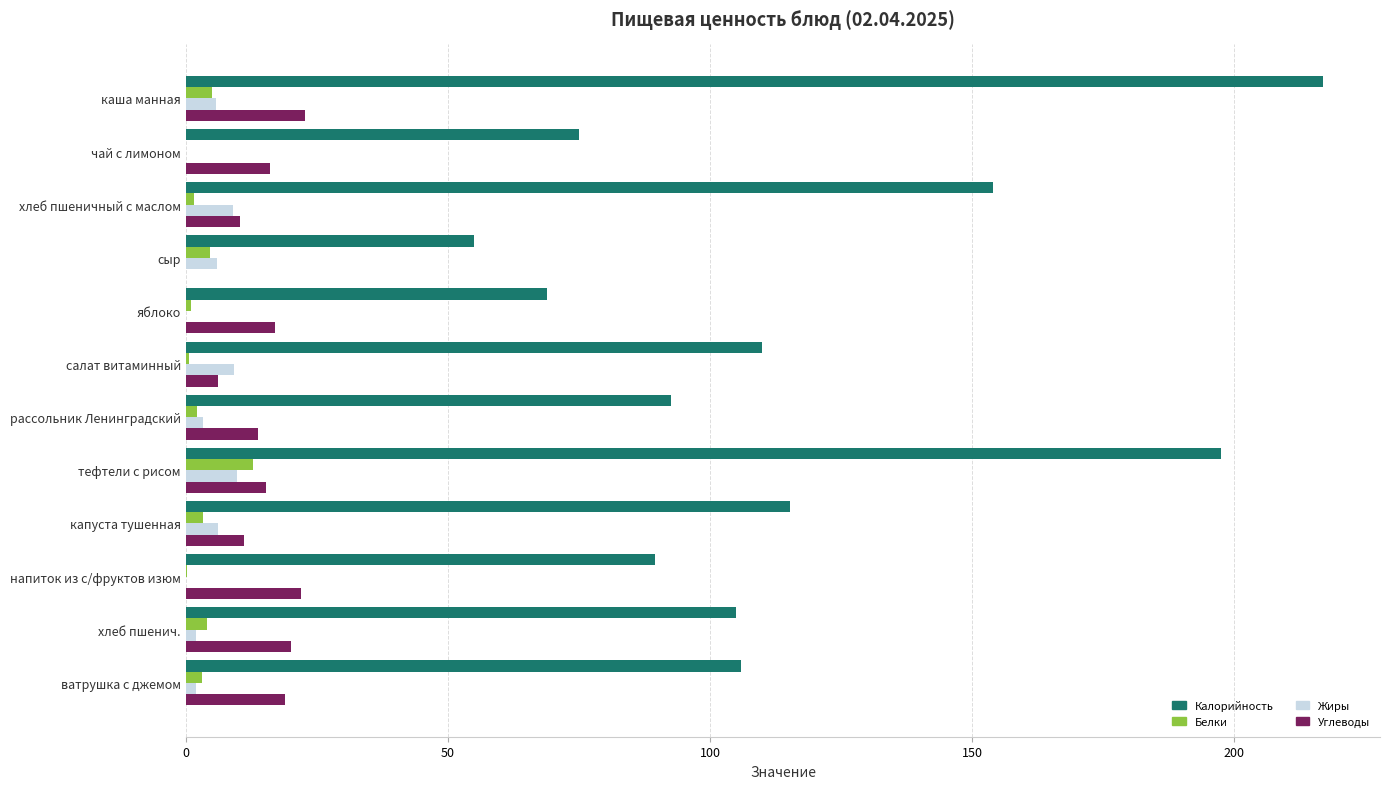

Which label corresponds to the largest value in the chart?

каша манная